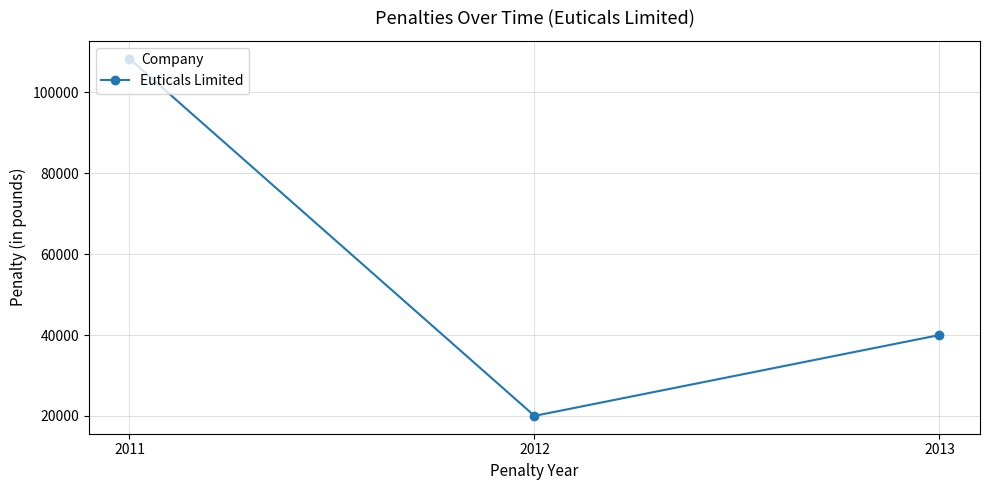

Between 2011 and 2013, which is larger?

2011